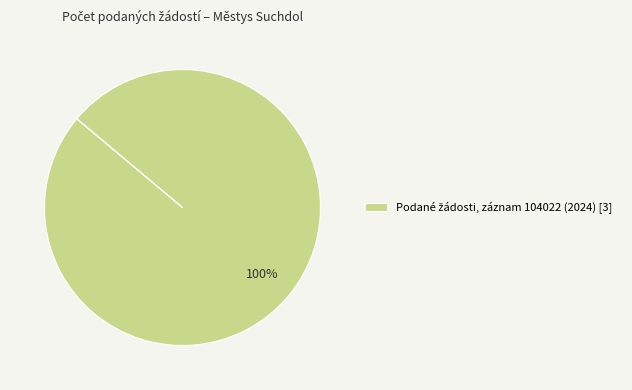

Is there any slice that represents more than half of the pie?

Yes